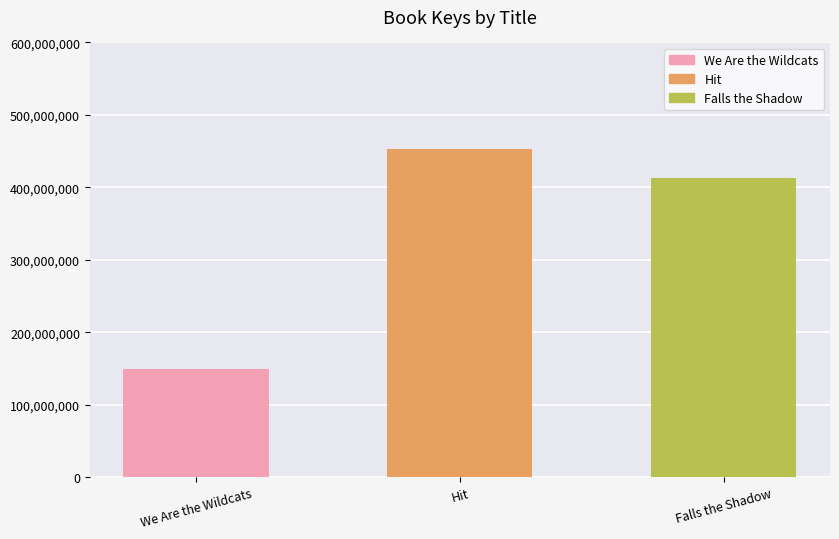

At which label does the data first exceed 412325254?

Hit